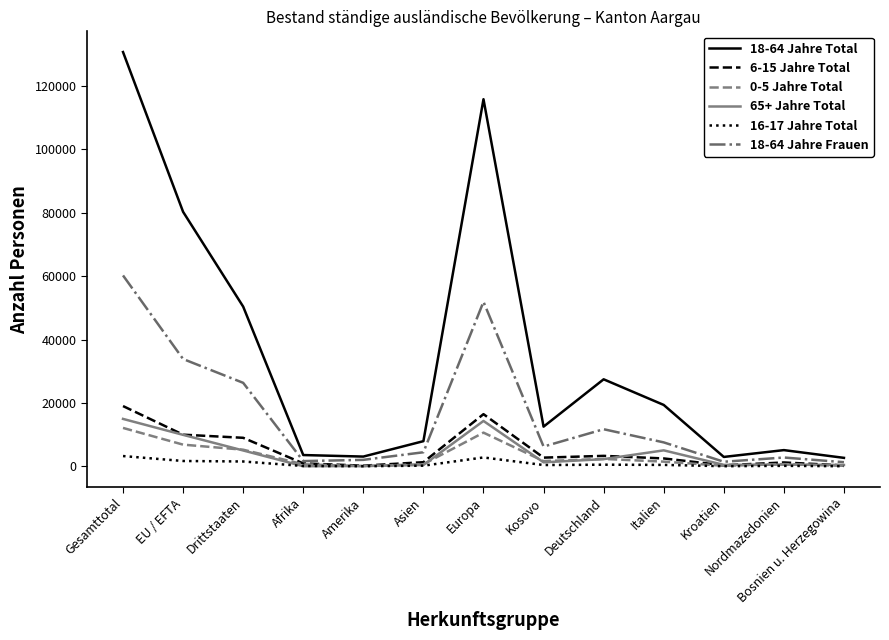

True or false: 18-64 Jahre Frauen and 16-17 Jahre Total cross at least once.

False